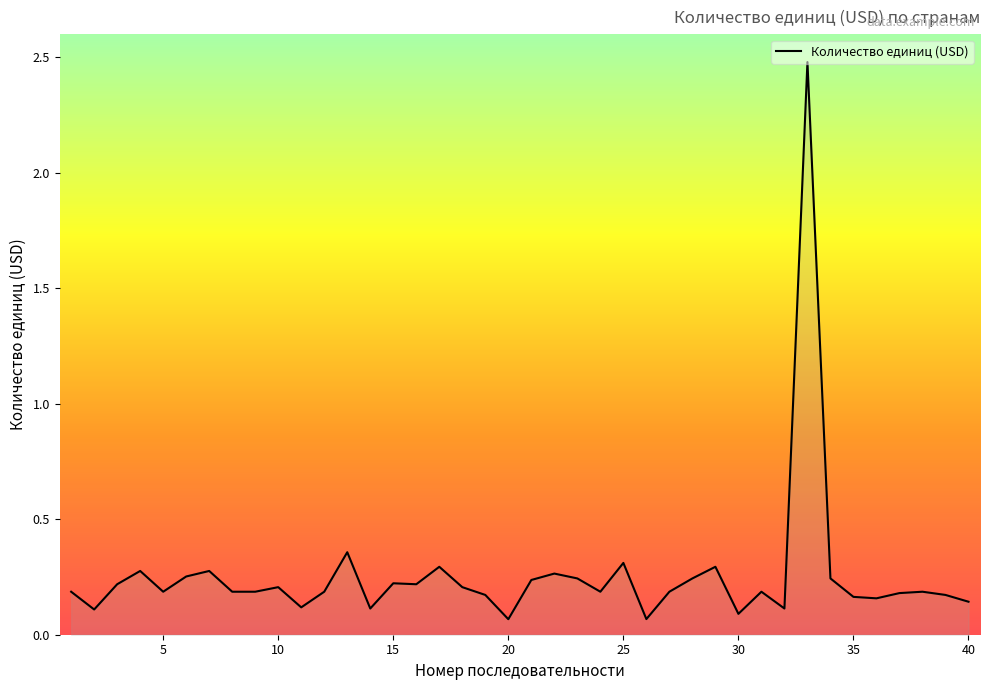

What is the difference between the maximum and minimum values?

2.4